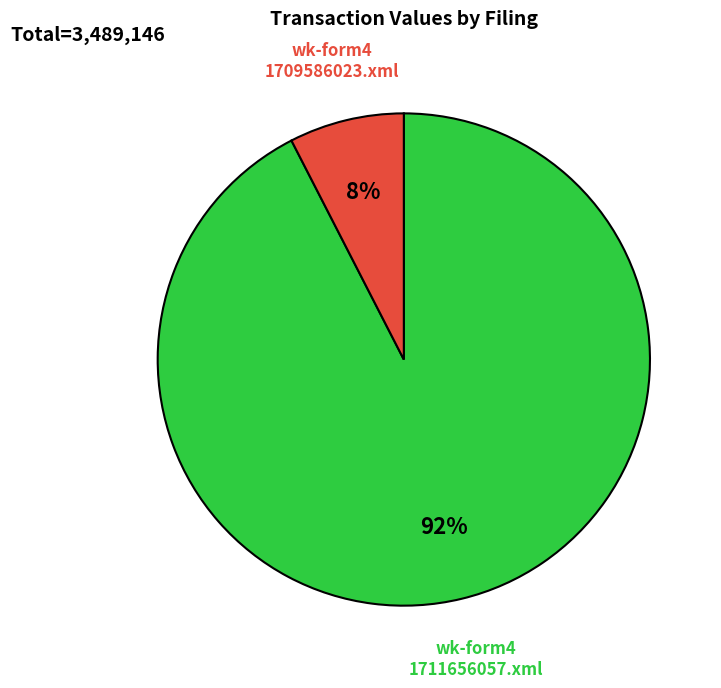

Is there a majority slice in this chart?

Yes